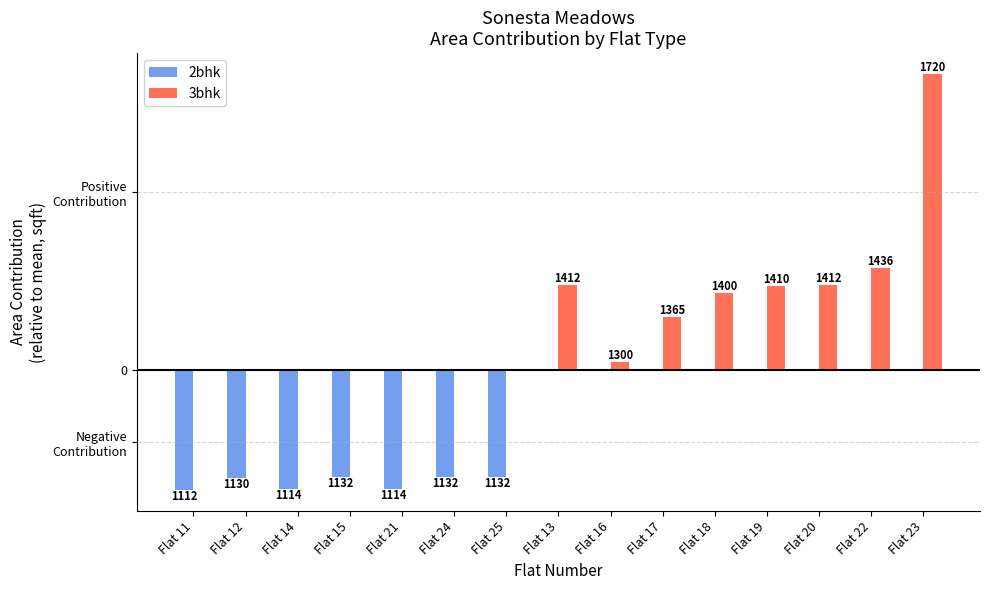

Read the 2bhk value at Flat 15.

-156.1